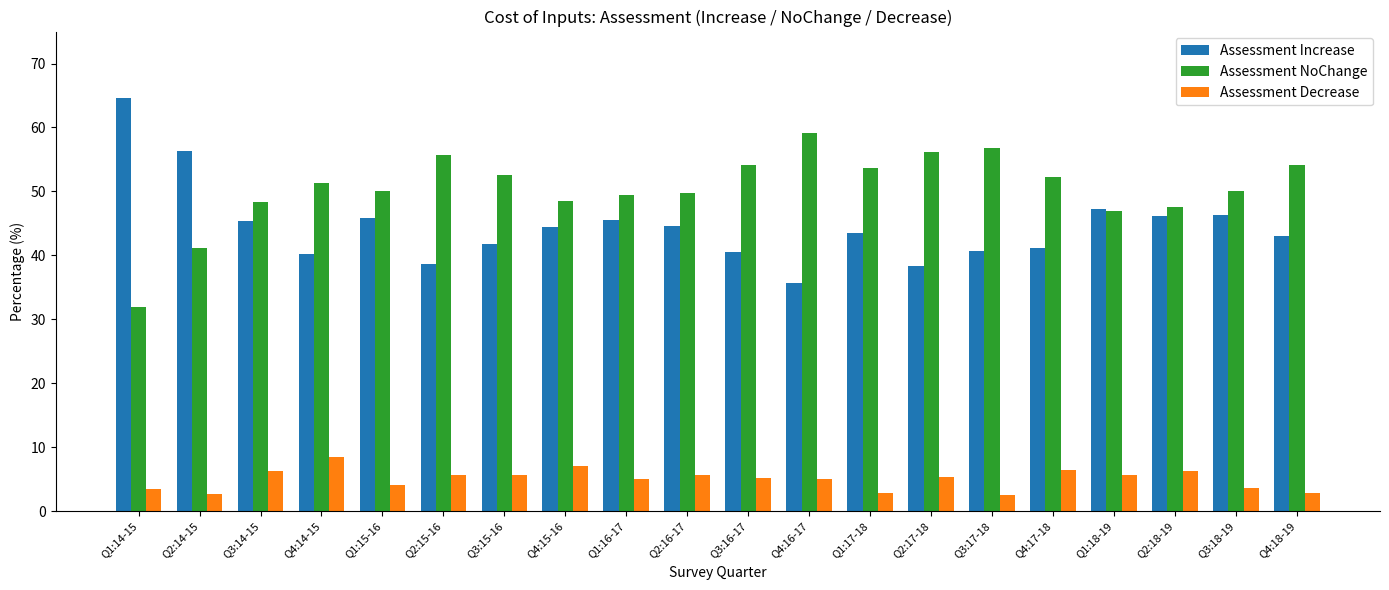

What is the total value across all series at Q2:15-16?

100.1